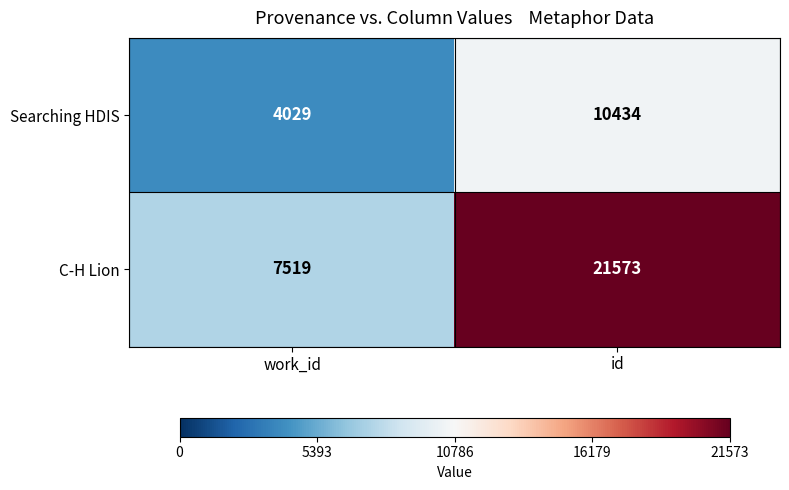

What is the spread (max minus min) of values at work_id?

3490